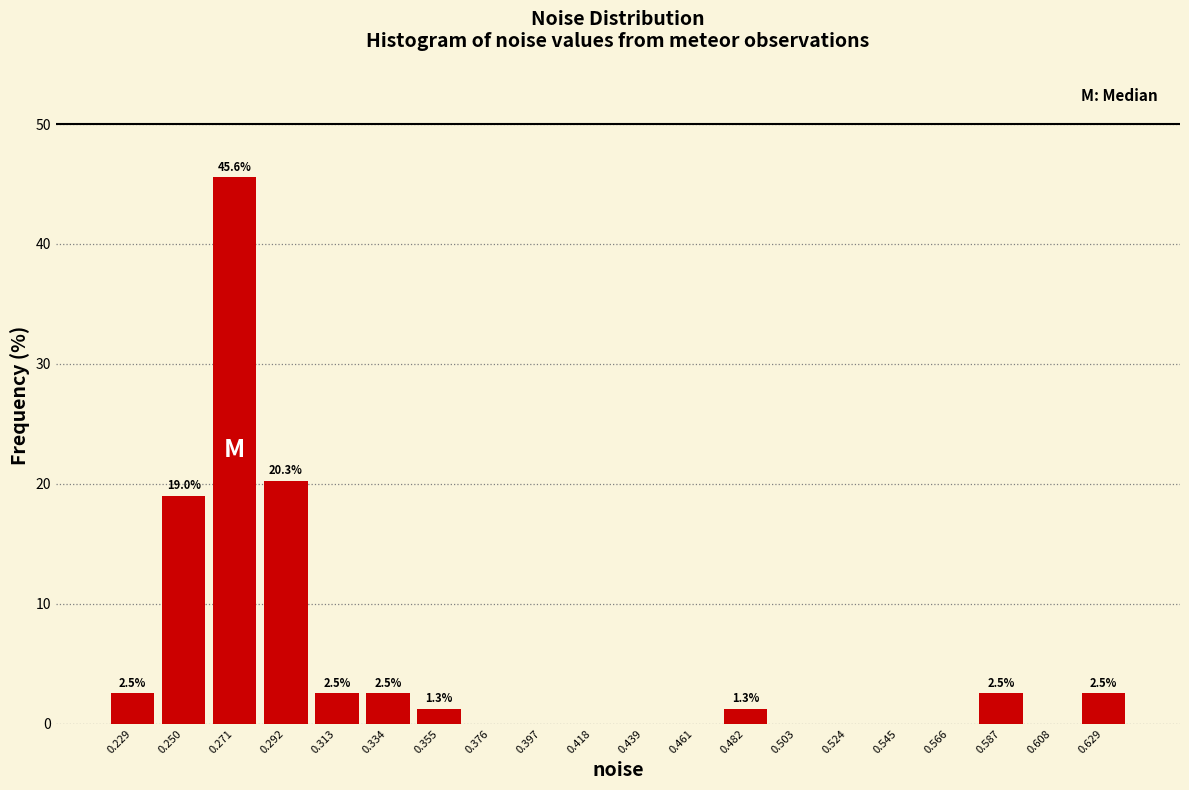

Which range on the x-axis has the tallest bar?

0.260 to 0.280